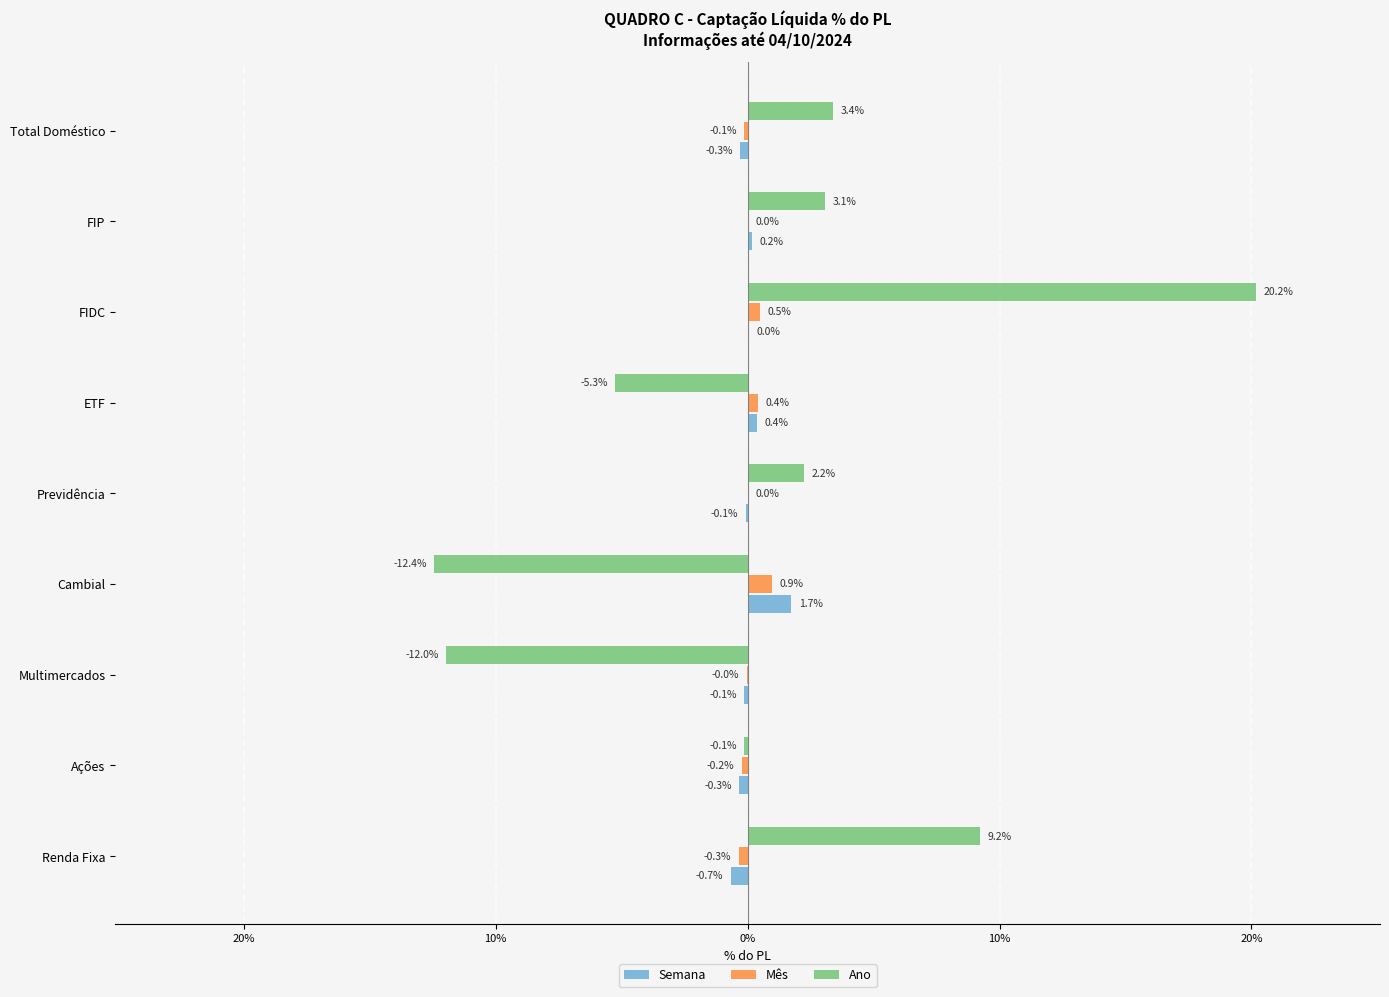

How many categories are shown in the chart?

9